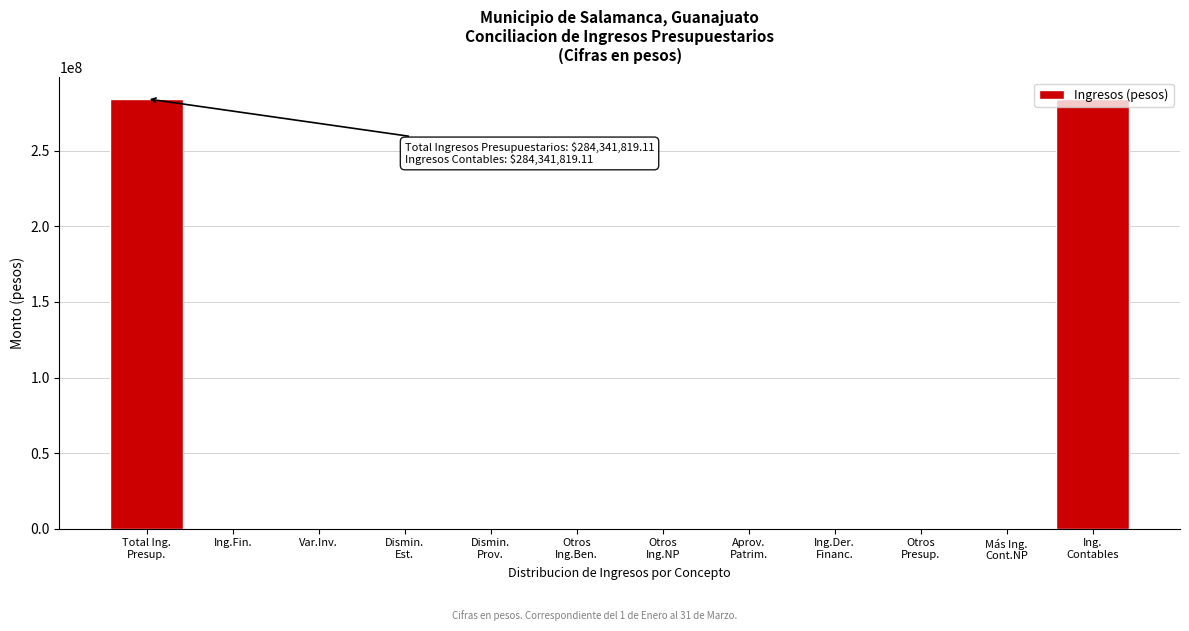

What is the sum of all values?

568683638.2